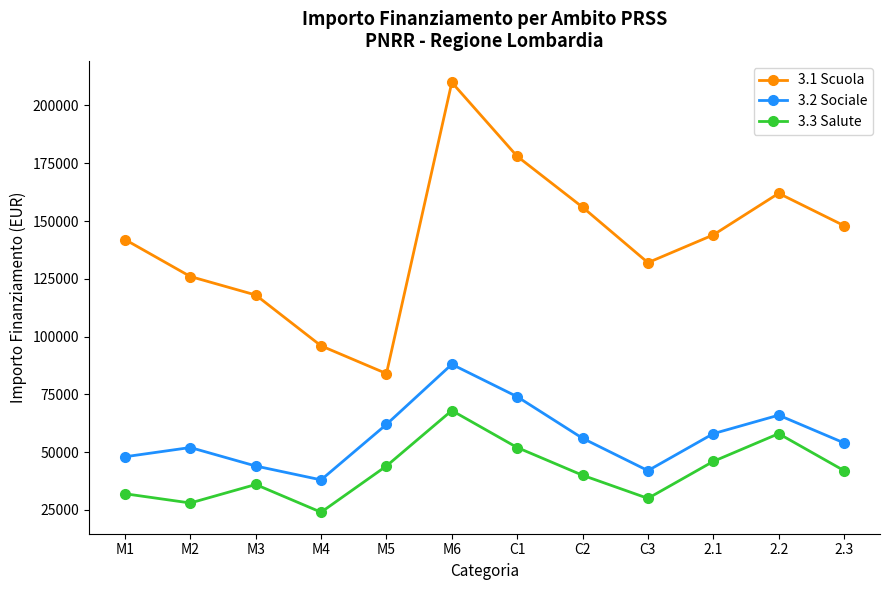

Which series has the widest spread of values?

3.1 Scuola